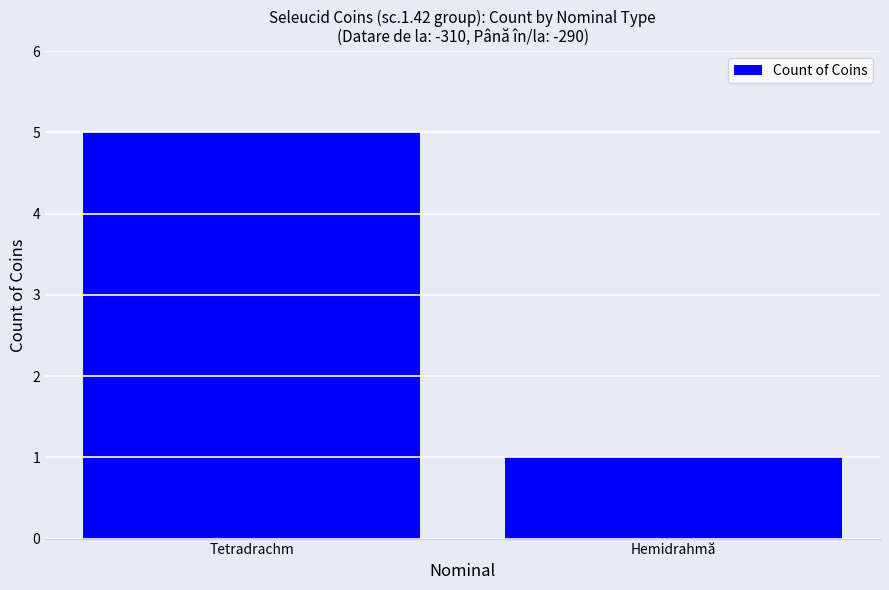

List the labels in order of value, smallest first.

Hemidrahmă, Tetradrachm